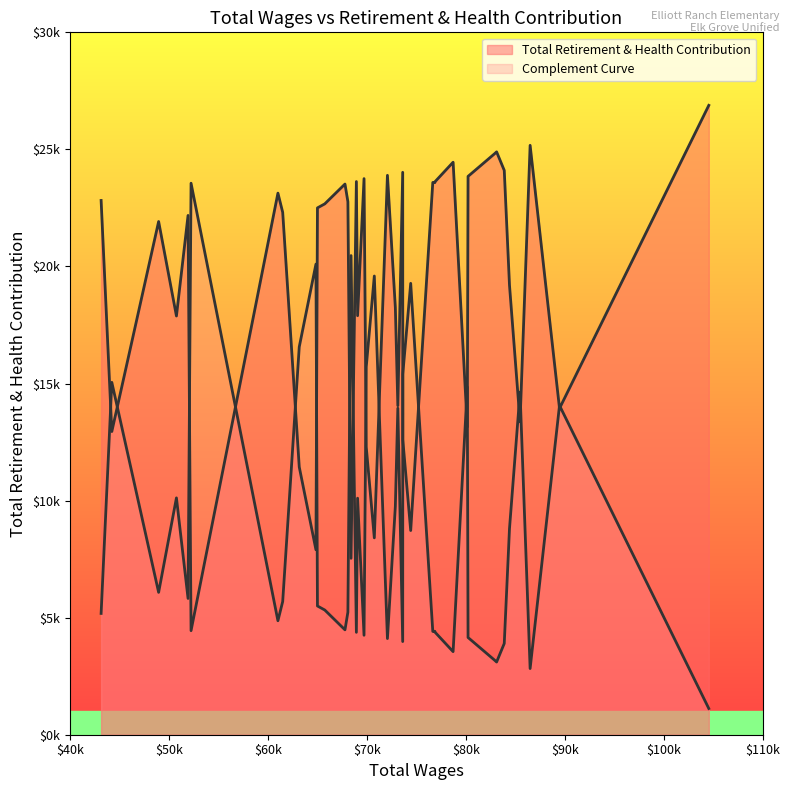

How many lines are shown in the chart?

1